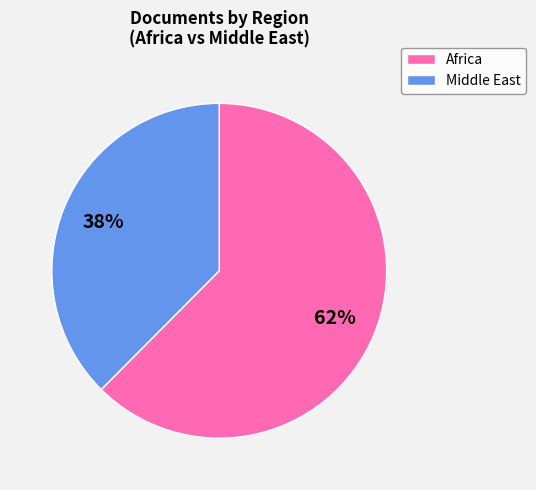

Is there a majority slice in this chart?

Yes